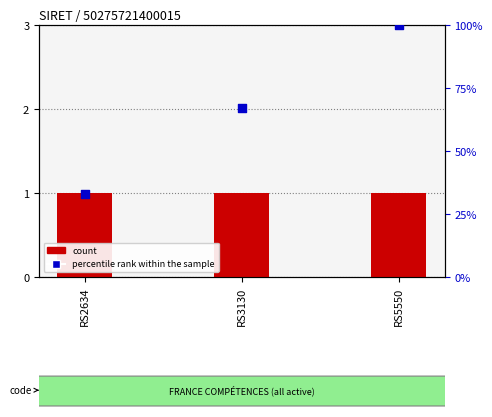

Which series contains the highest Y value?

percentile rank within the sample